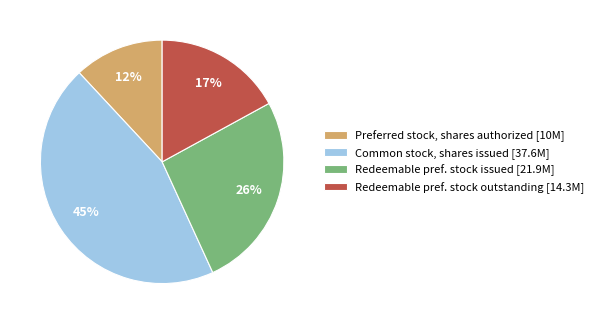

To the nearest percent, what portion does Preferred stock, shares authorized [10M] represent?

12%